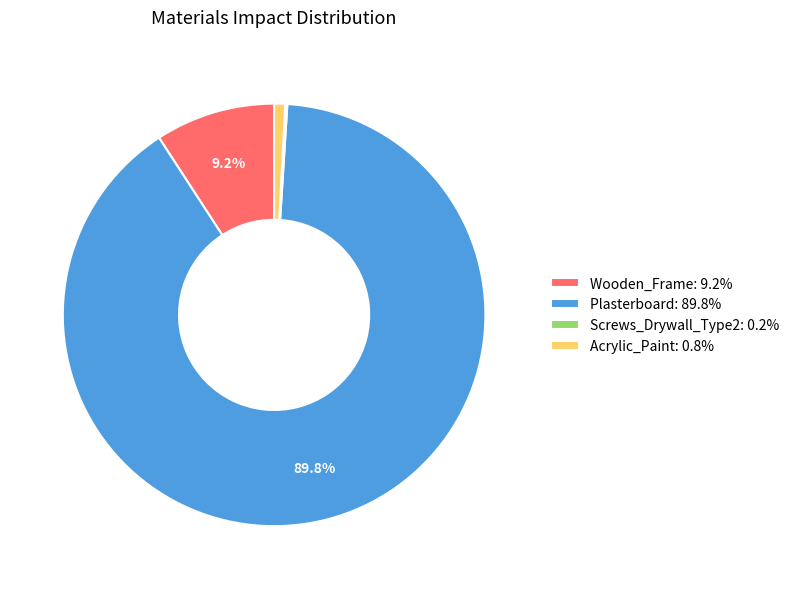

What is the largest slice in the pie chart?

Plasterboard